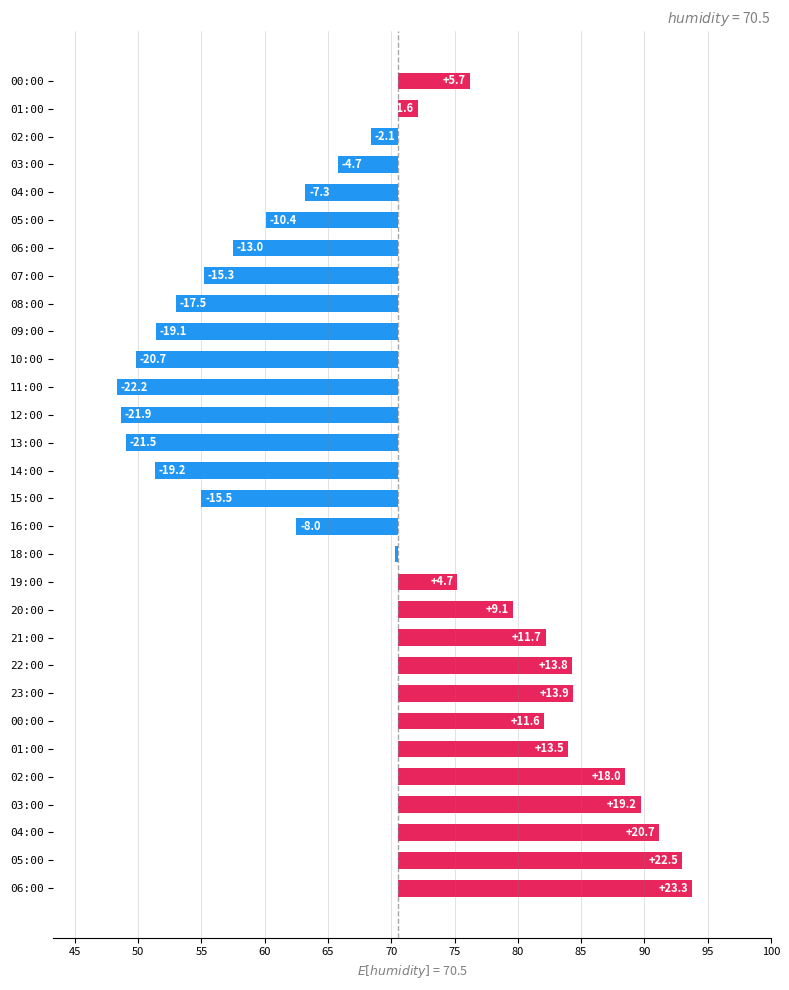

What is the difference between the values at 23:00 and 01:00?

0.4